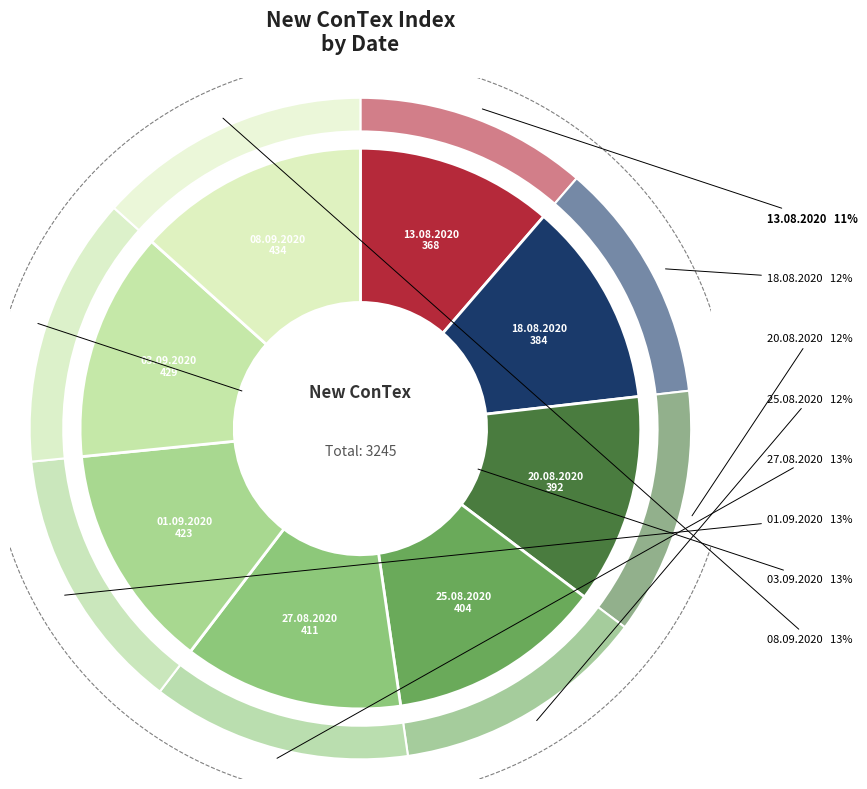

To the nearest percent, what percentage of the pie is 13.08.2020?

11%